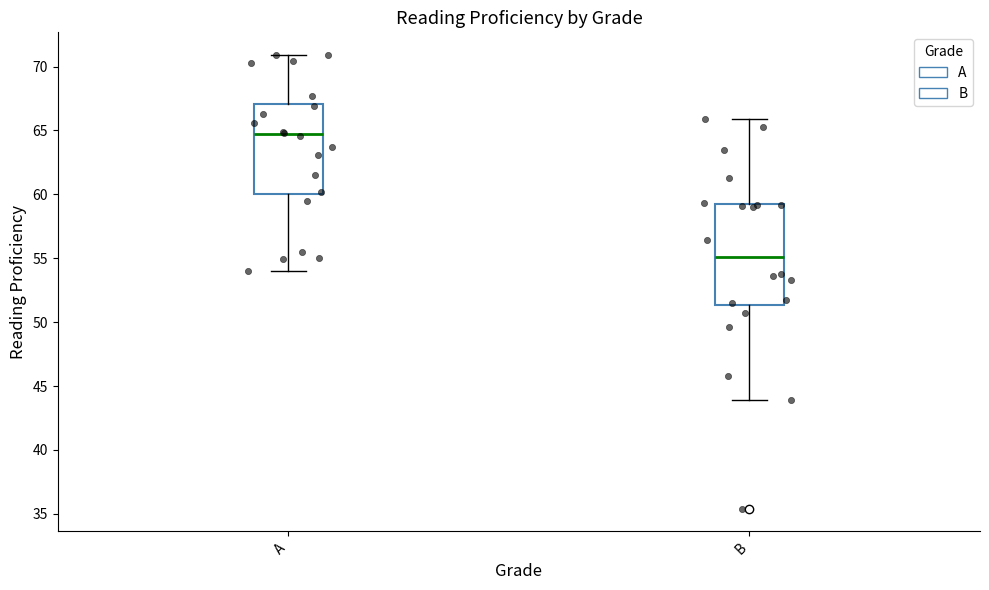

Reading left to right, transcribe this box plot: for each box, give where its median line is, the range the box spans, and where its two whiskers end, as read against the y-axis. The values are not printed on the chart, so give them approximately, as read against the axis.

A: median 64.5, box 60.0 to 67.0, whiskers 54.0 to 71.0
B: median 55.0, box 51.5 to 59.0, whiskers 44.0 to 66.0